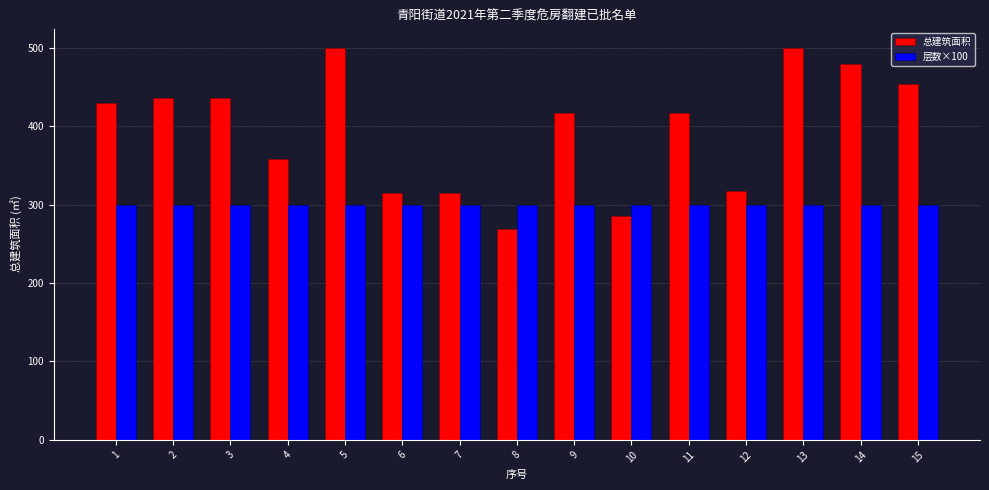

Is the value of 总建筑面积 at 5 greater than the value of 层数×100 at 12?

Yes